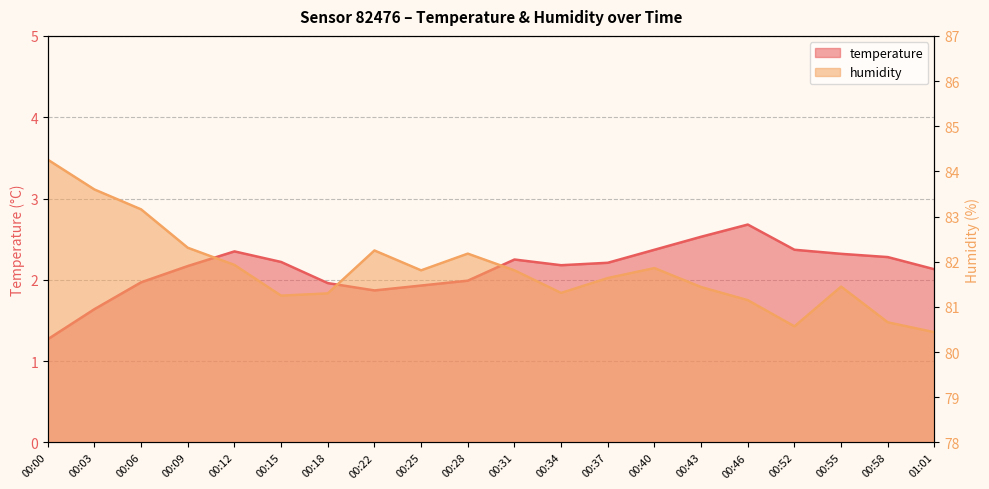

At 00:58, list the series in order from smallest to largest.

temperature, humidity